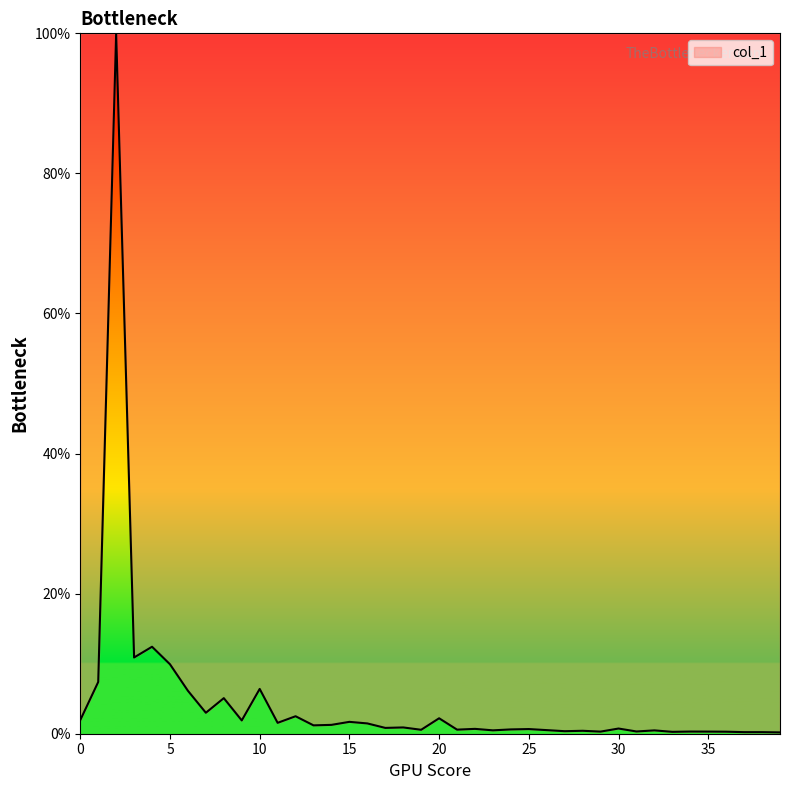

What is the difference between the maximum and minimum values?

99.8